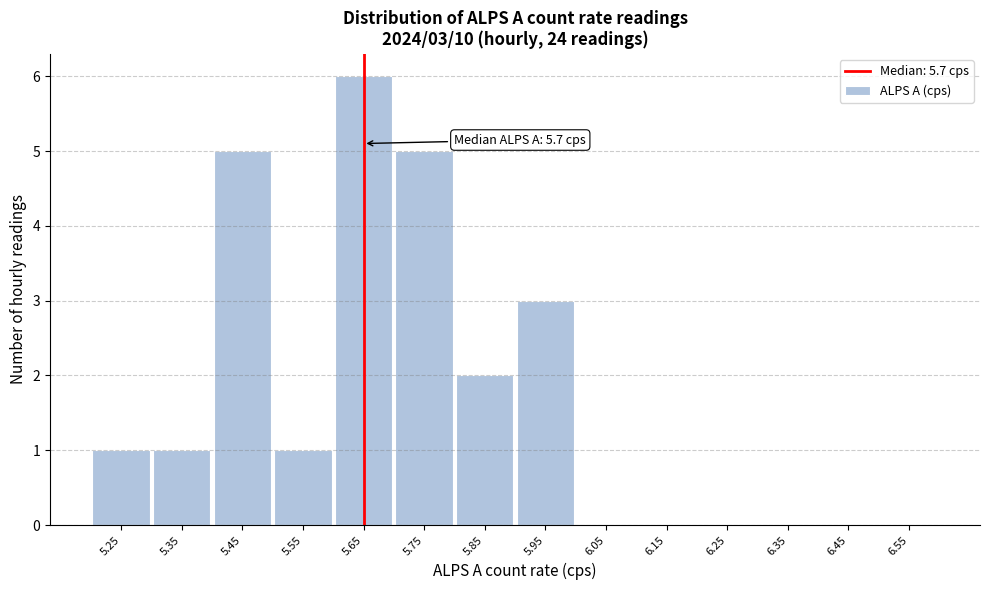

Reading right to left, transcribe all the data shown in this chart.

6.55=0	6.45=0	6.35=0	6.25=0	6.15=0	6.05=0	5.95=3	5.85=2	5.75=5	5.65=6	5.55=1	5.45=5	5.35=1	5.25=1